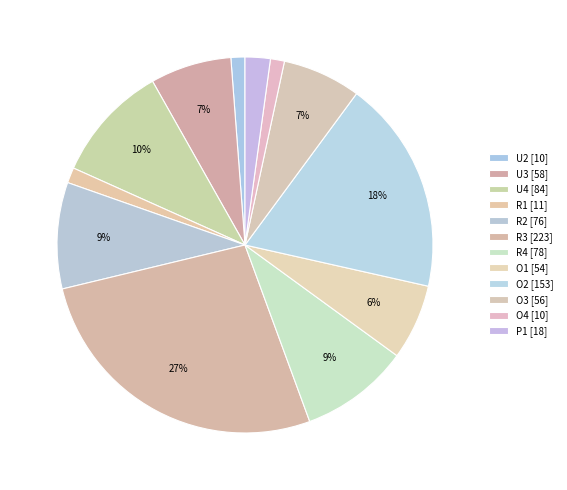

How many slices are in this pie chart?

12